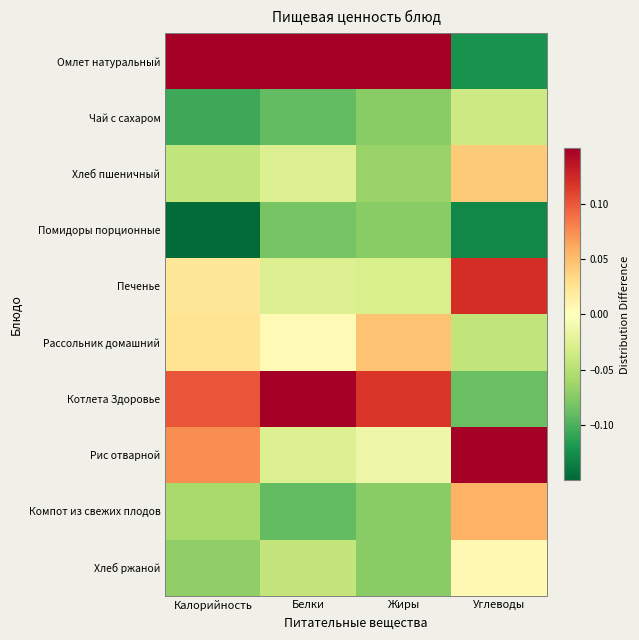

Between Углеводы and Белки, which is larger?

Белки